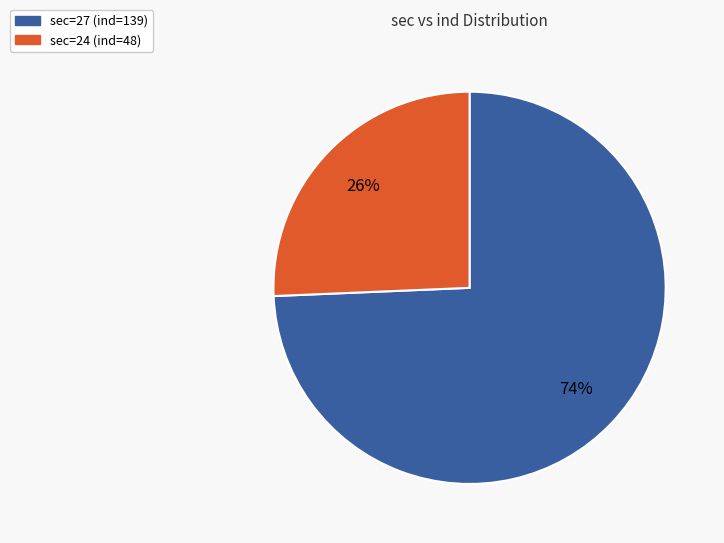

Is there a majority slice in this chart?

Yes